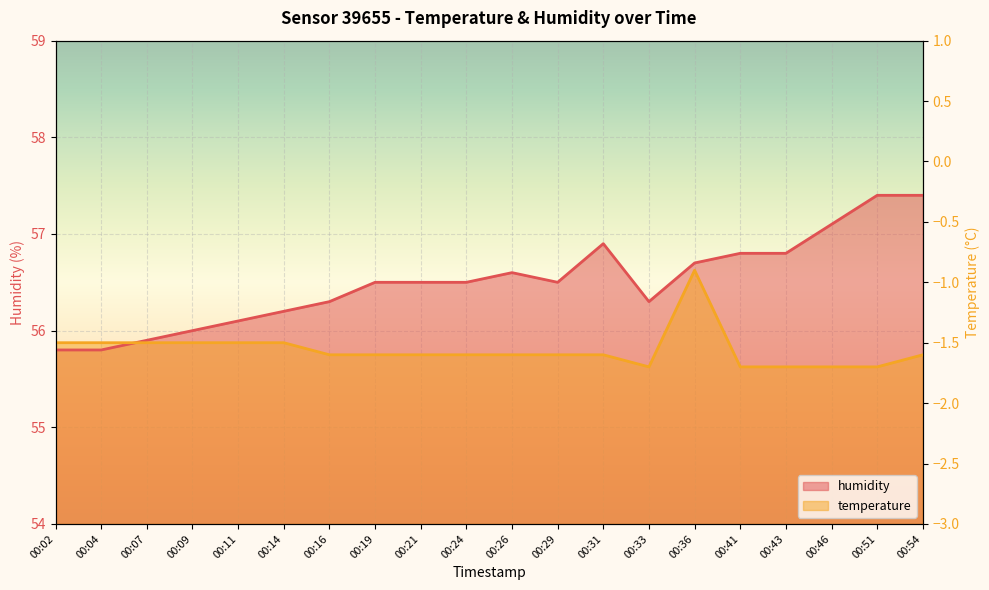

How many times do humidity and temperature cross each other?

1